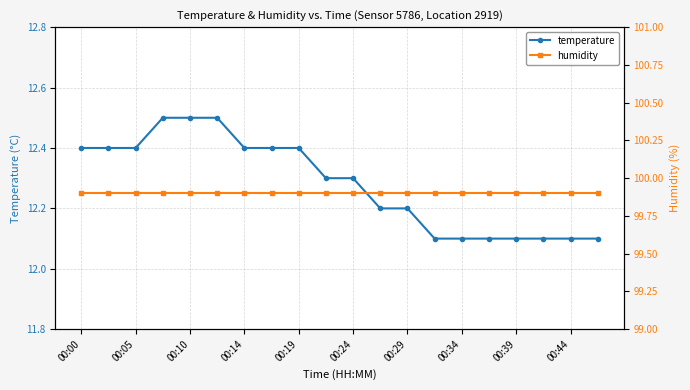

The temperature series shows 18.2 at 00:34. True or false?

False